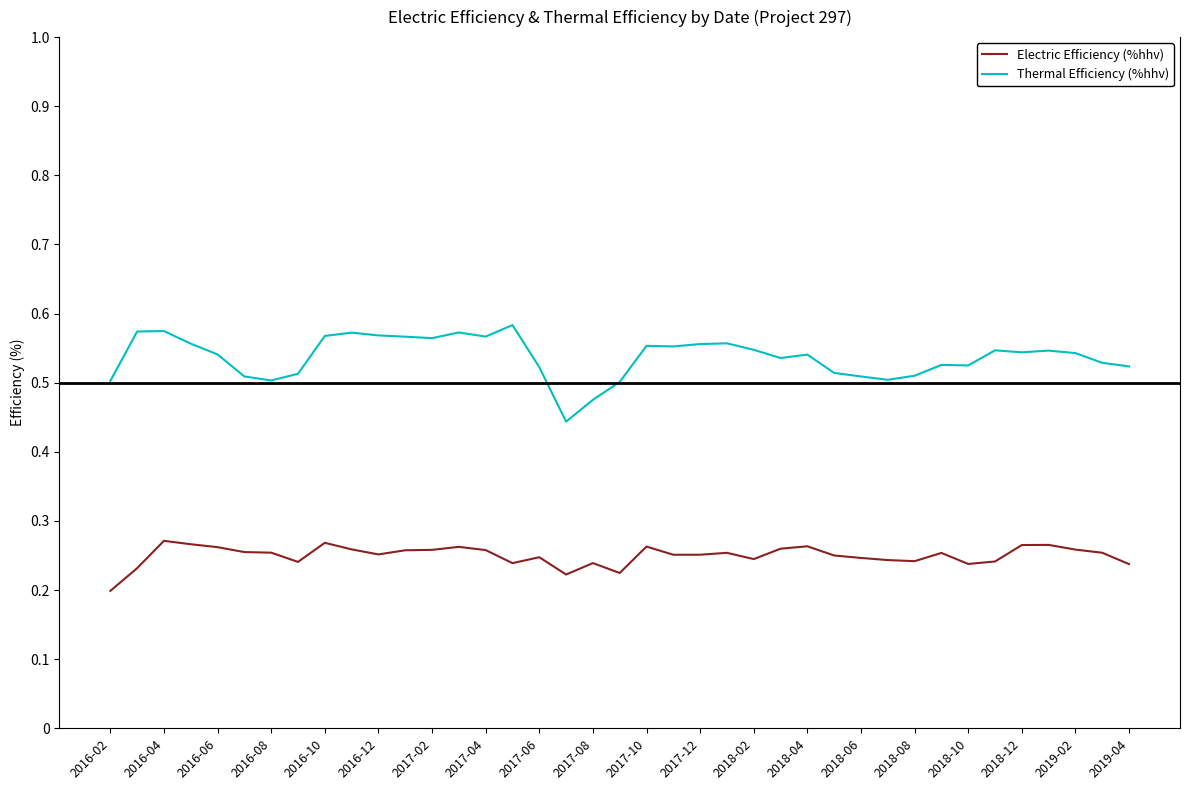

What is the value of the Thermal Efficiency (%hhv) point at the 15th from the left?

56.7